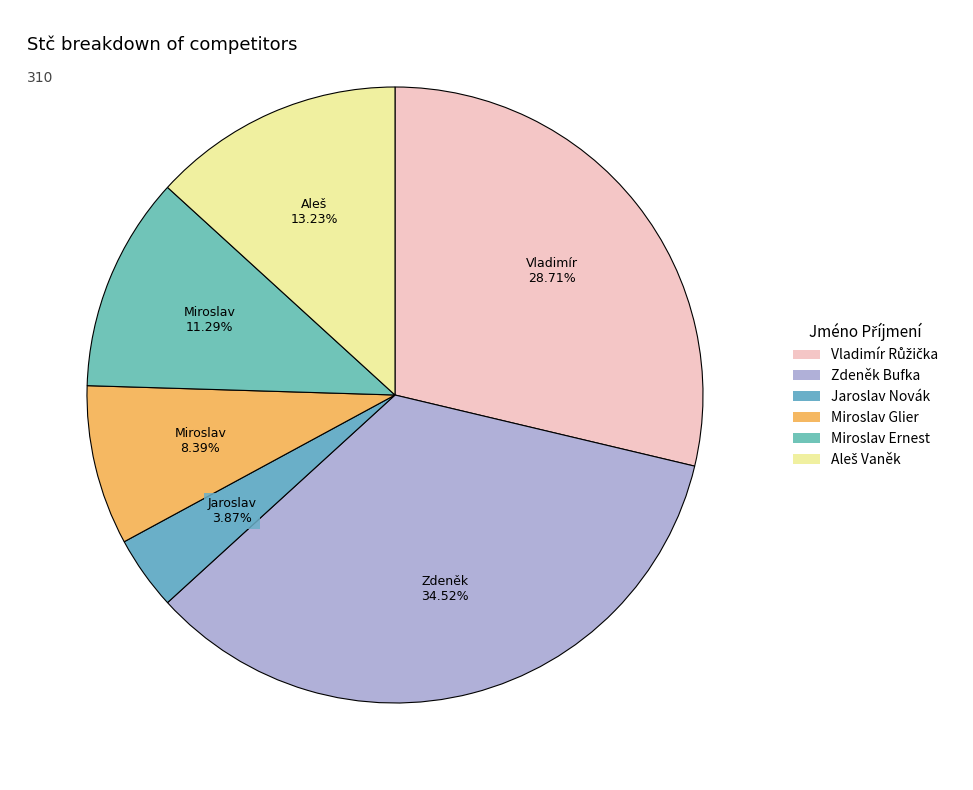

True or false: Zdeněk Bufka accounts for 35% of the total.

True